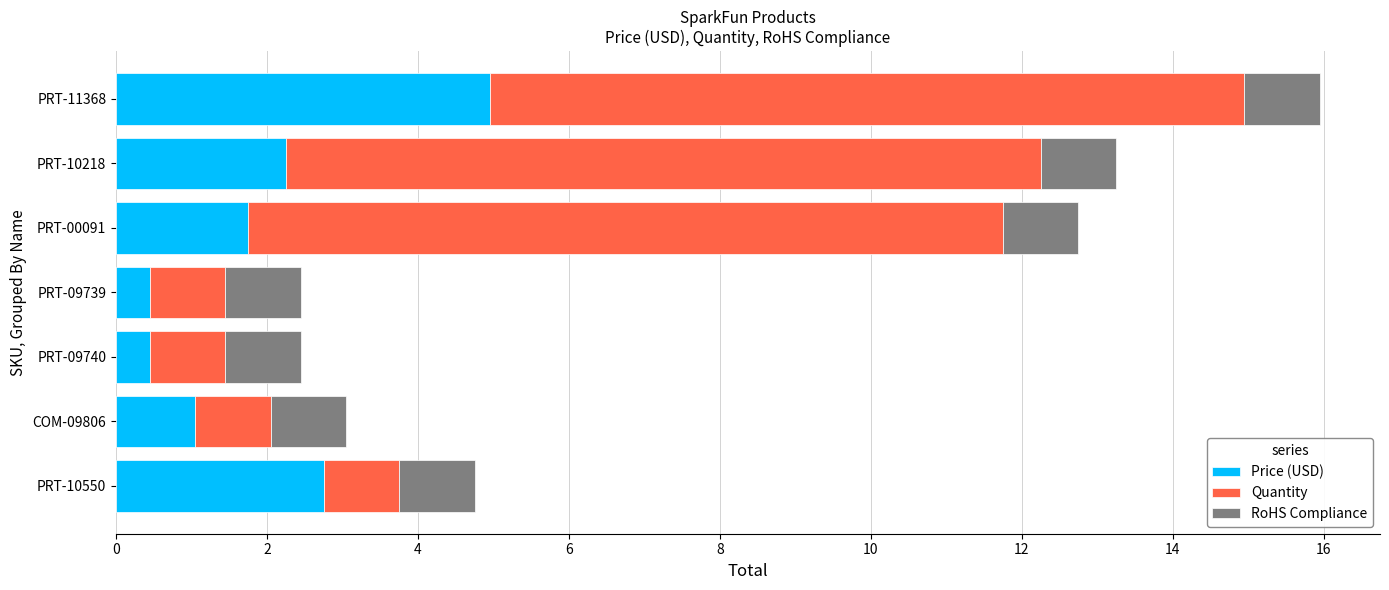

True or false: Price (USD) has a value of 1.8 at PRT-00091.

True